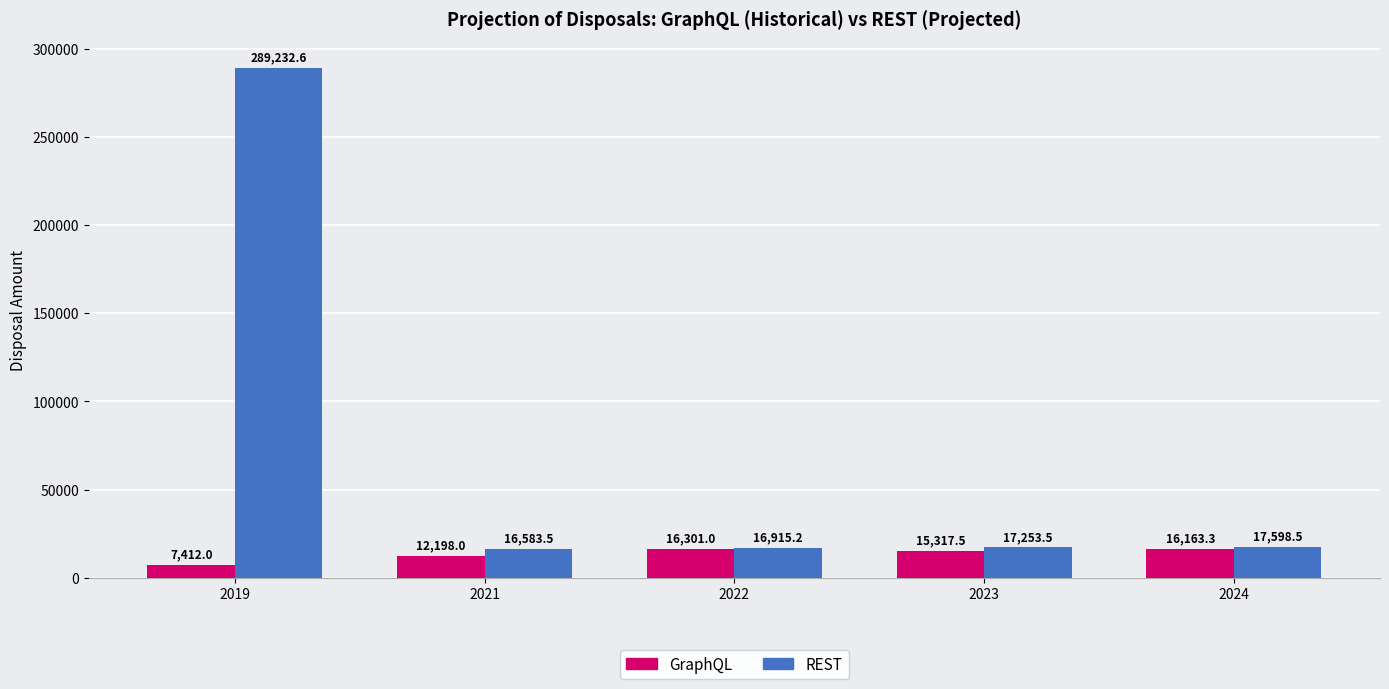

Rank the categories by REST value from lowest to highest.

2021, 2022, 2023, 2024, 2019